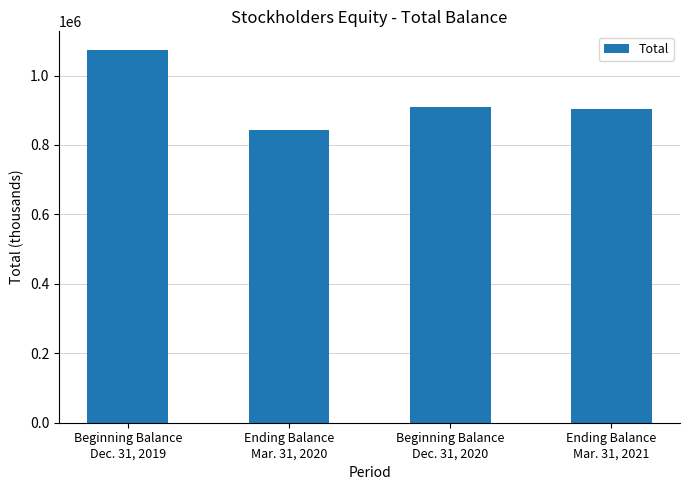

What is the difference between the values at Ending Balance
Mar. 31, 2021 and Beginning Balance
Dec. 31, 2019?

170040